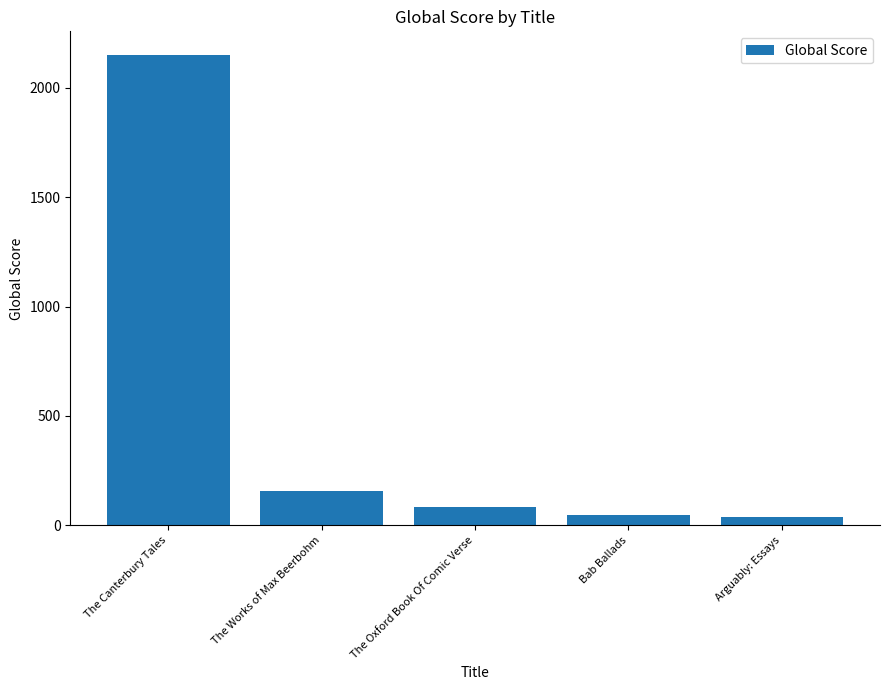

What is the sum of all values?

2474